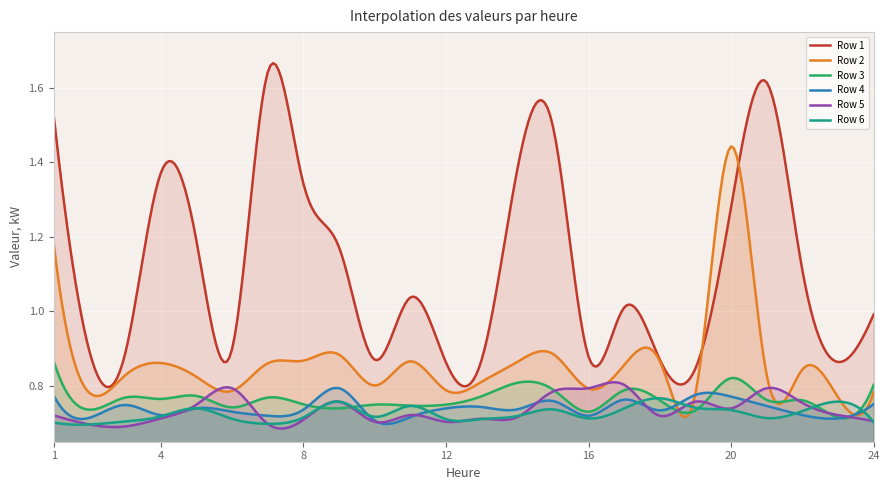

Between 1 and 3, which series saw the biggest shift?

Row 1